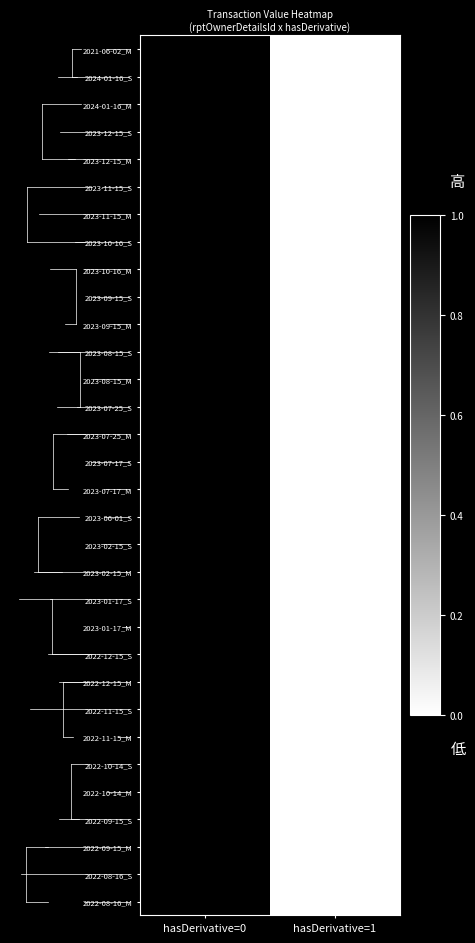

List the series in order of their peak value, lowest first.

2021-06-02_M, 2024-01-16_S, 2024-01-16_M, 2023-12-15_S, 2023-12-15_M, 2023-11-15_S, 2023-11-15_M, 2023-10-16_S, 2023-10-16_M, 2023-09-15_S, 2023-09-15_M, 2023-08-15_S, 2023-08-15_M, 2023-07-25_S, 2023-07-25_M, 2023-07-17_S, 2023-07-17_M, 2023-06-01_S, 2023-02-15_S, 2023-02-15_M, 2023-01-17_S, 2023-01-17_M, 2022-12-15_S, 2022-12-15_M, 2022-11-15_S, 2022-11-15_M, 2022-10-14_S, 2022-10-14_M, 2022-09-15_S, 2022-09-15_M, 2022-08-16_S, 2022-08-16_M